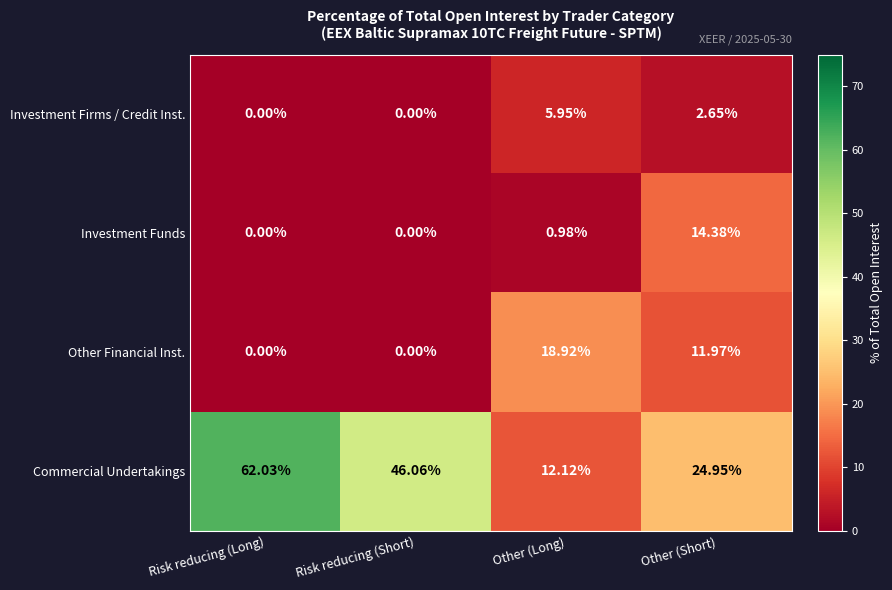

Rank the series by their maximum value, from lowest to highest.

Investment Firms / Credit Inst., Investment Funds, Other Financial Inst., Commercial Undertakings